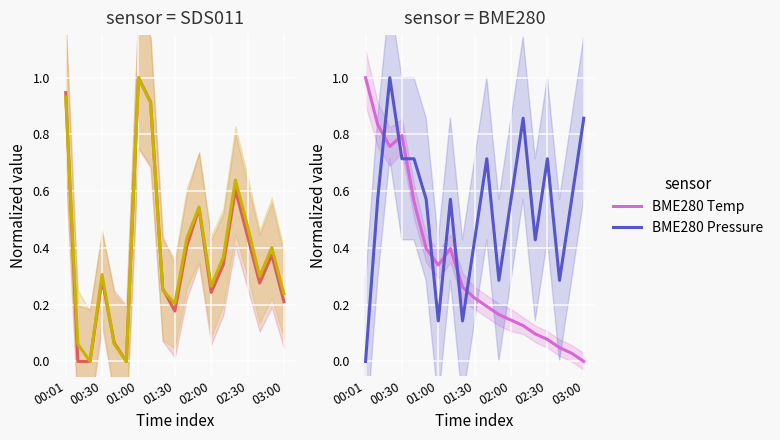

How many times do BME280 Temp and BME280 Pressure cross each other?

7